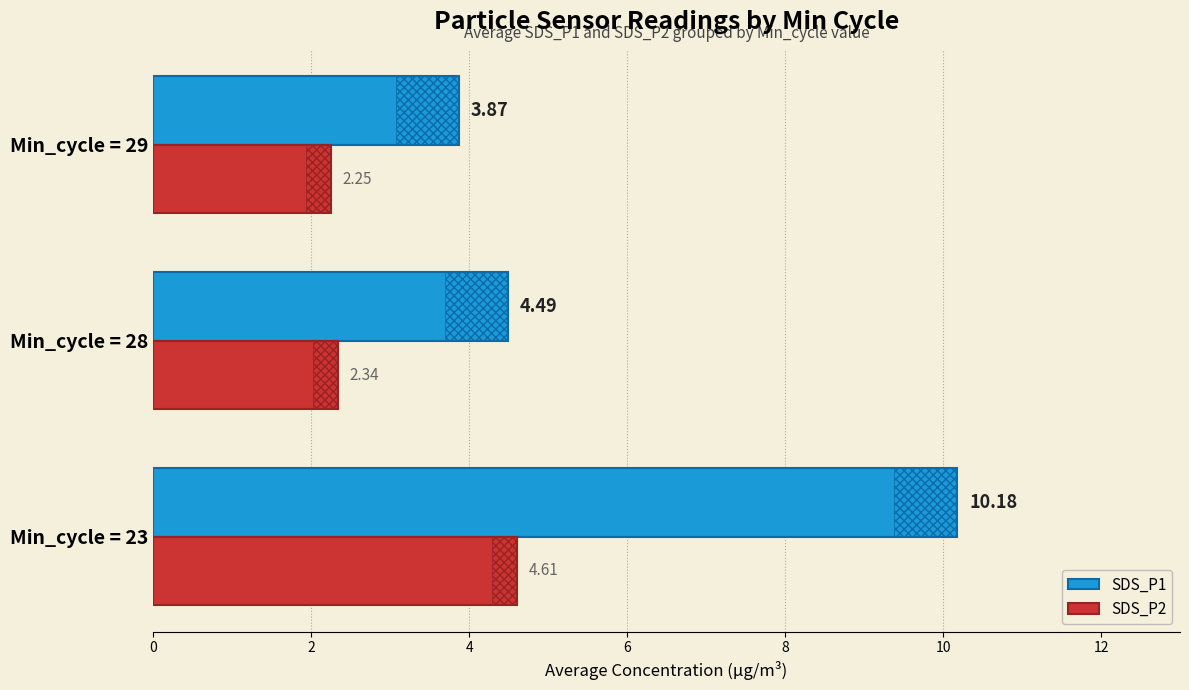

Reading left to right, transcribe all the data shown in this chart.

SDS_P1: 10.2	4.5	3.9
SDS_P2: 4.6	2.3	2.2